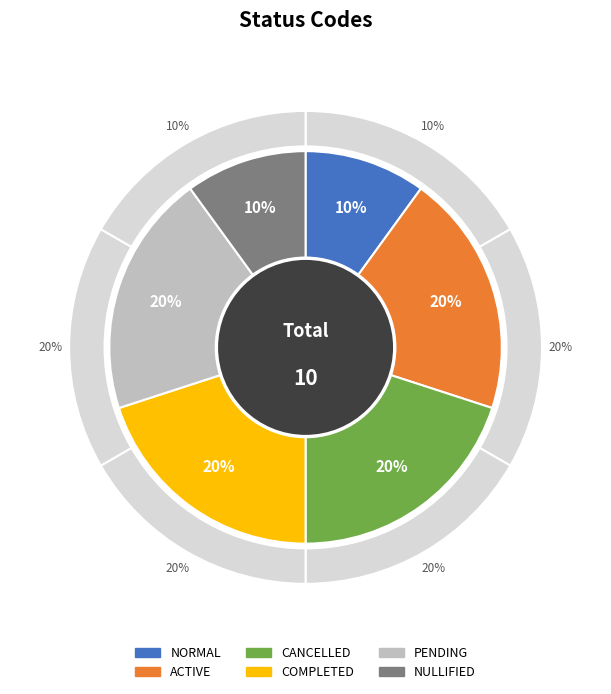

How many segments does this pie chart have?

6